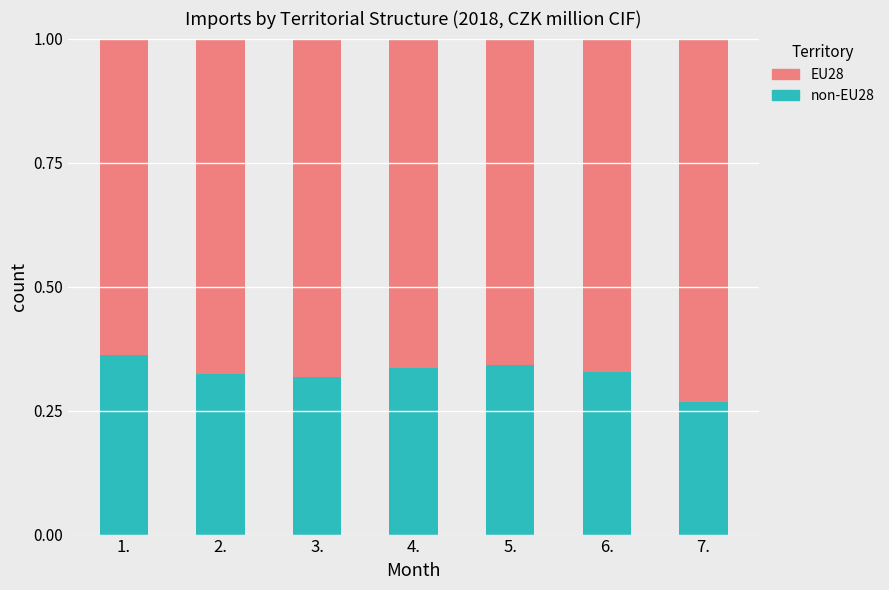

What is the total value across all series at 3.?

1.0